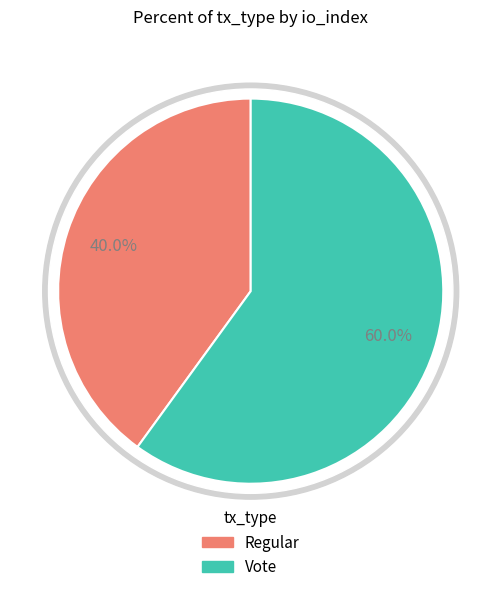

Rank the categories by value from lowest to highest.

Regular, Vote